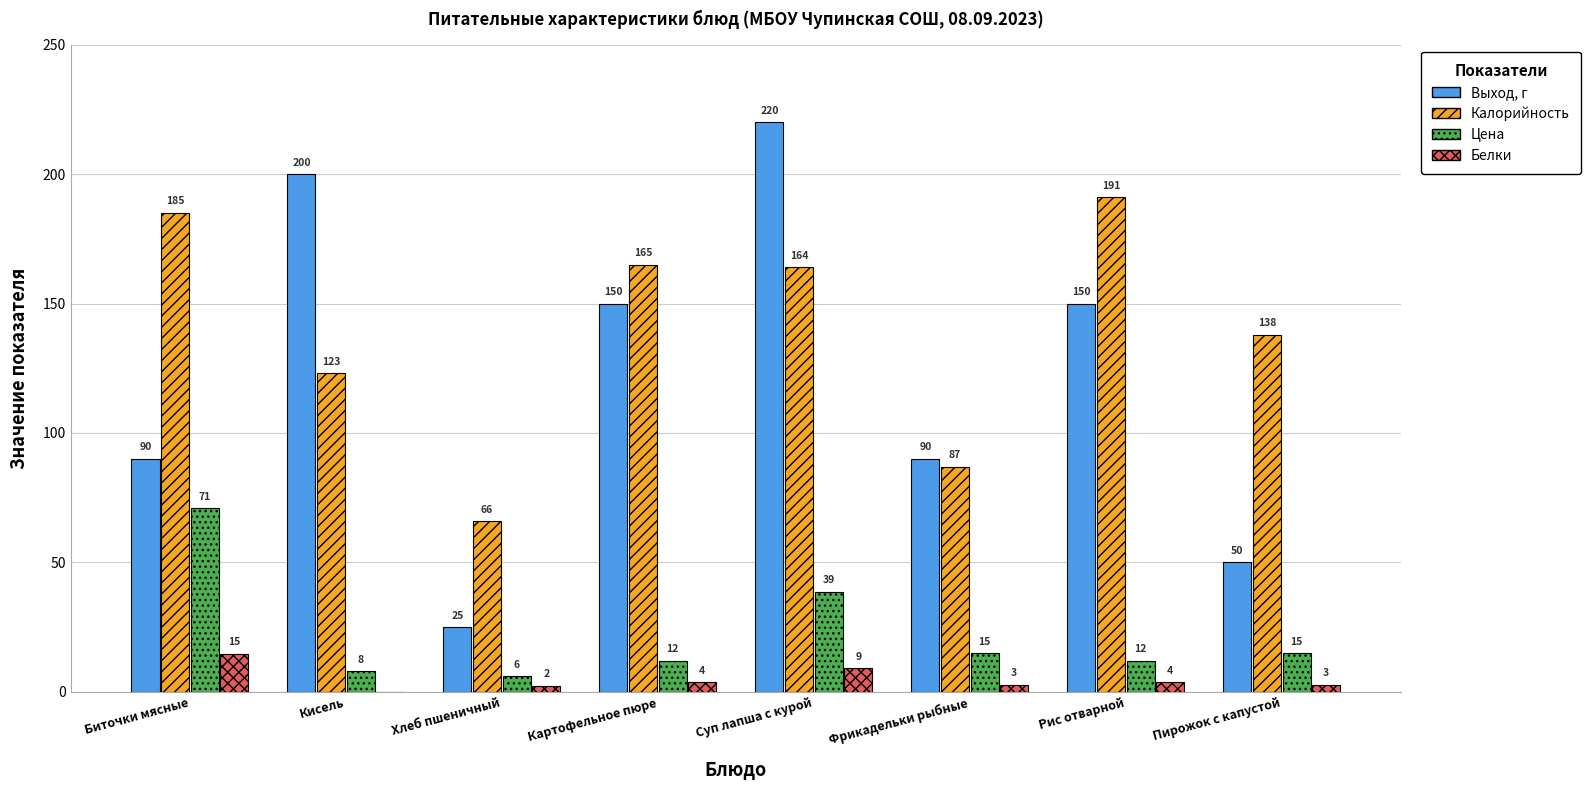

The value of Калорийность at Картофельное пюре is 269.7. True or false?

False